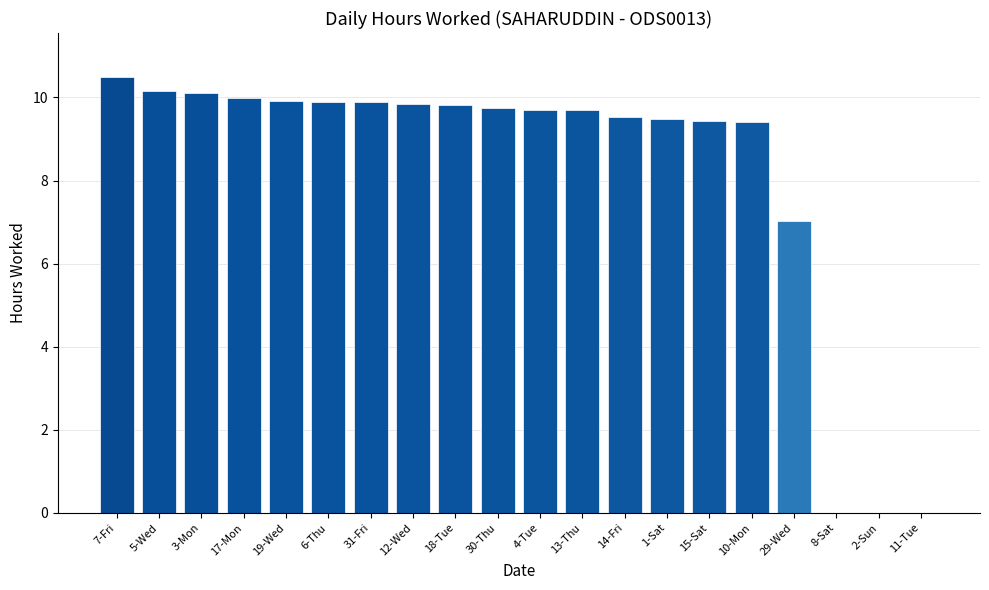

The chart shows a value of 9.4 at 10-Mon. True or false?

True